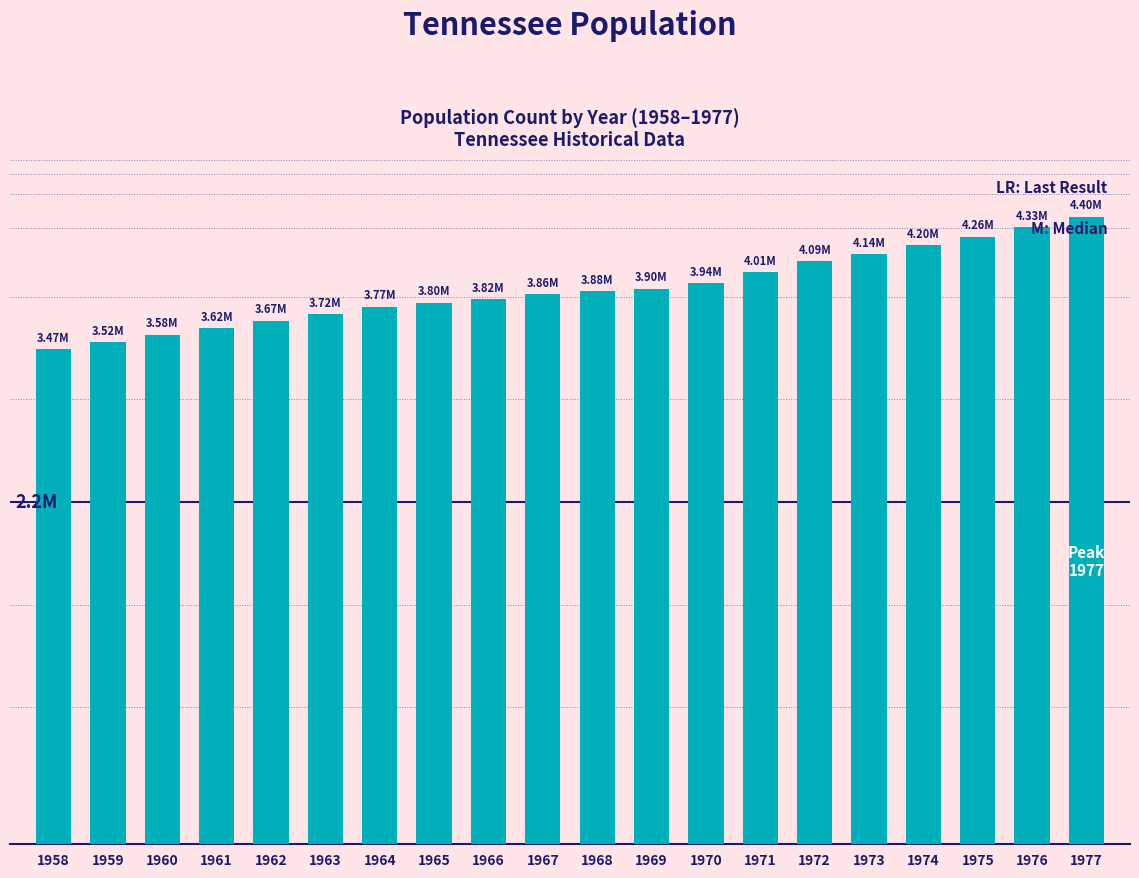

Is it true that the value at 1976 is 1714050?

False